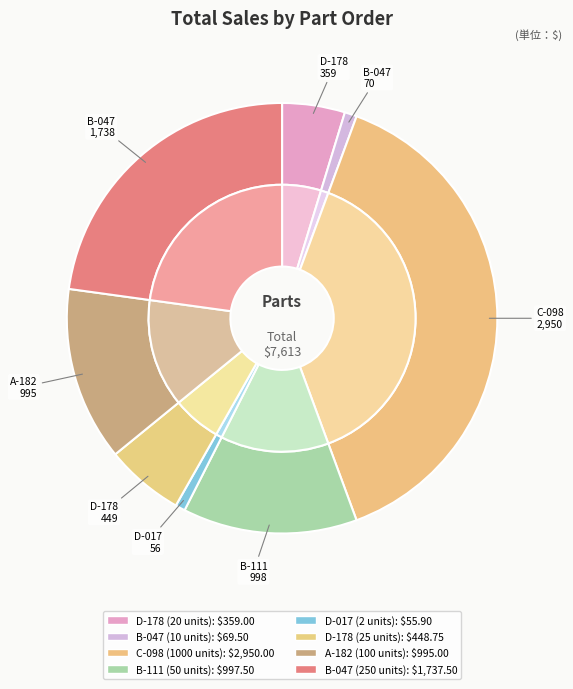

Is it true that D-017 (2 units) is 1% of the pie?

True